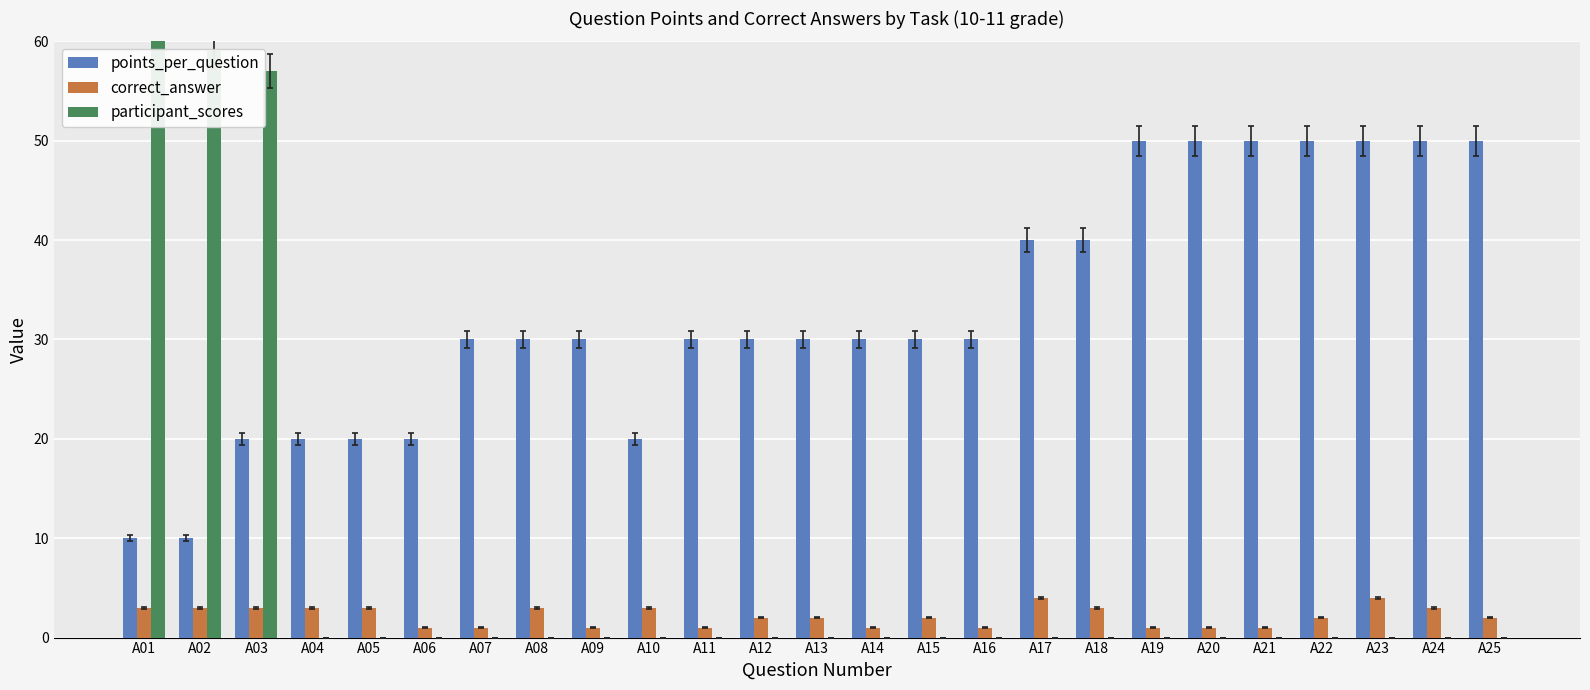

List the labels in order of participant_scores value, smallest first.

A04, A05, A06, A07, A08, A09, A10, A11, A12, A13, A14, A15, A16, A17, A18, A19, A20, A21, A22, A23, A24, A25, A03, A02, A01